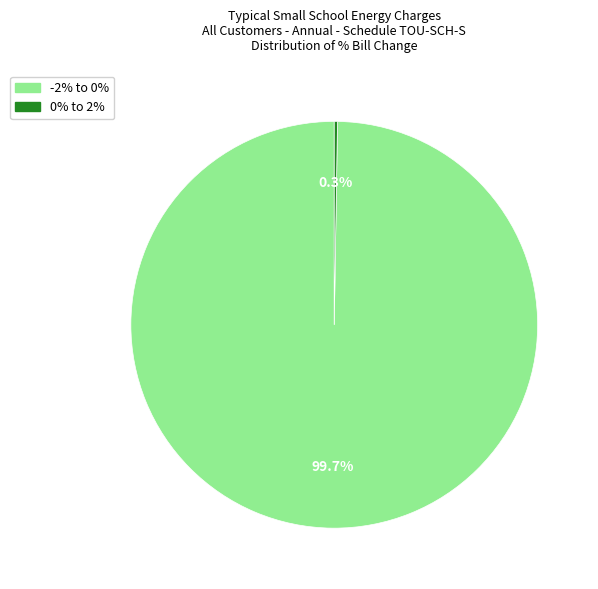

Is -2% to 0% the majority of the pie?

Yes